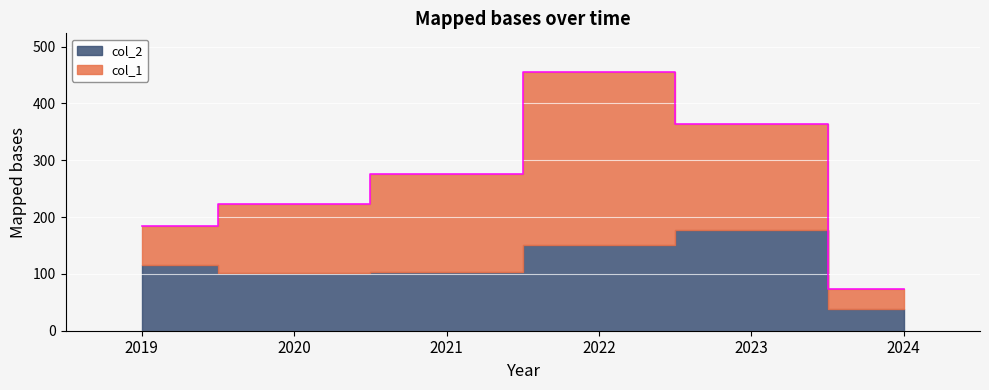

What is the difference between the maximum and minimum values in the col_2 series?

139